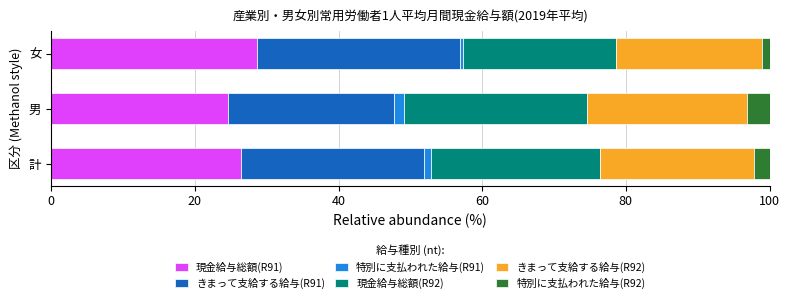

What is the difference between the maximum and minimum values in the 現金給与総額(R91) series?

4.1